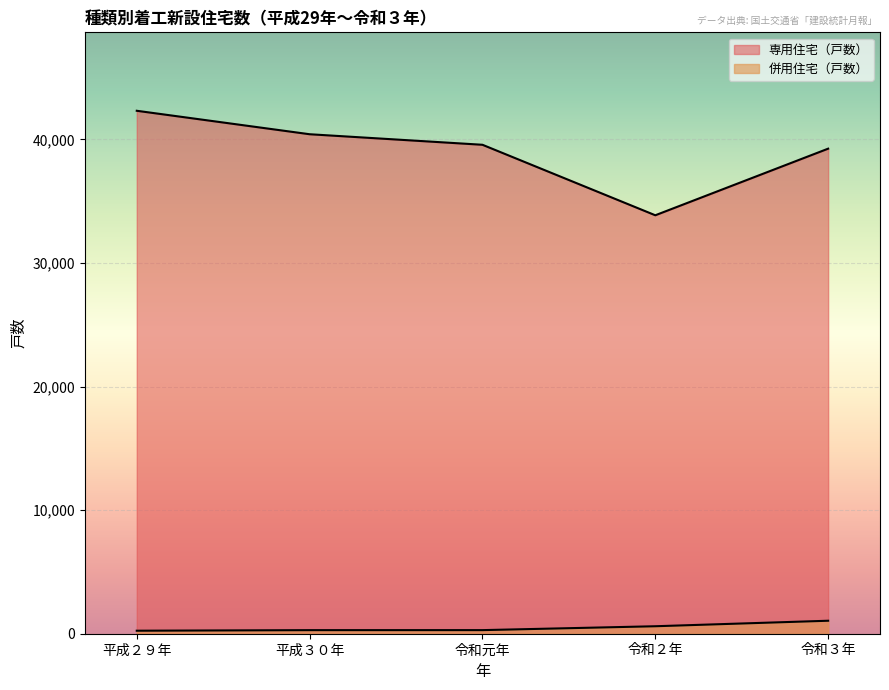

Between 令和３年 and 令和元年, which is larger?

令和元年